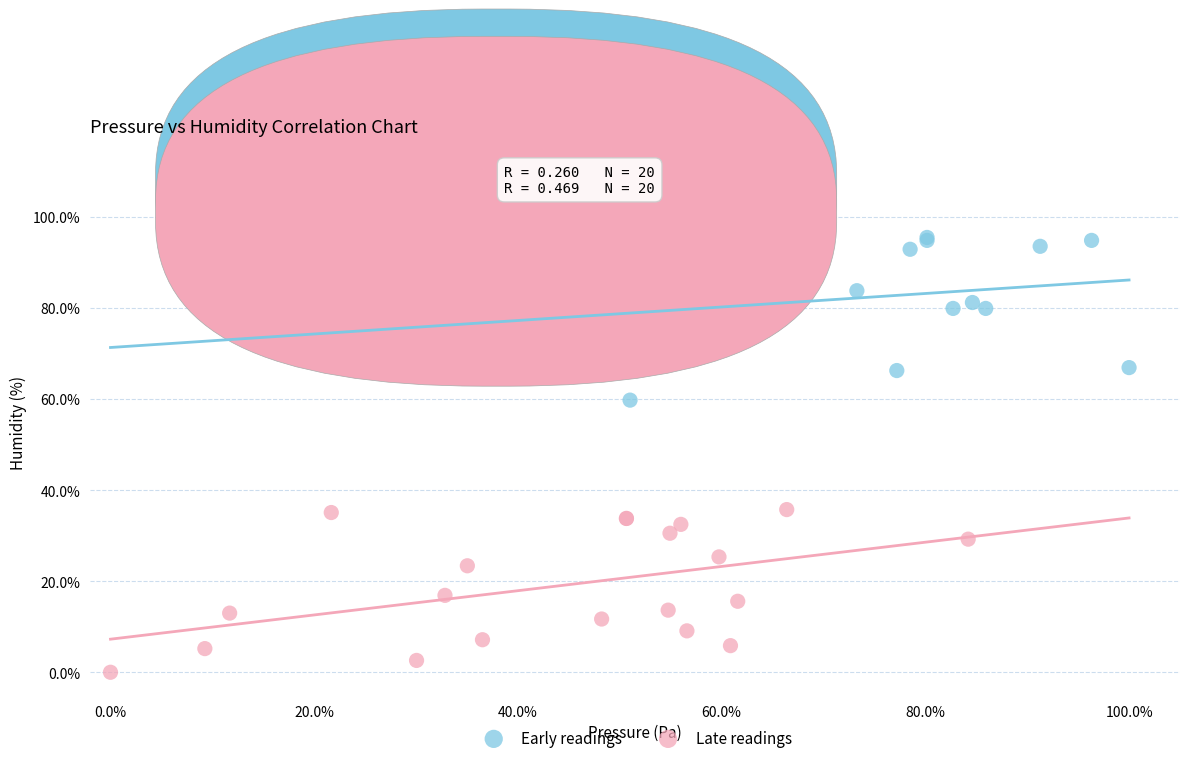

Which series reaches the maximum Y coordinate?

Early readings